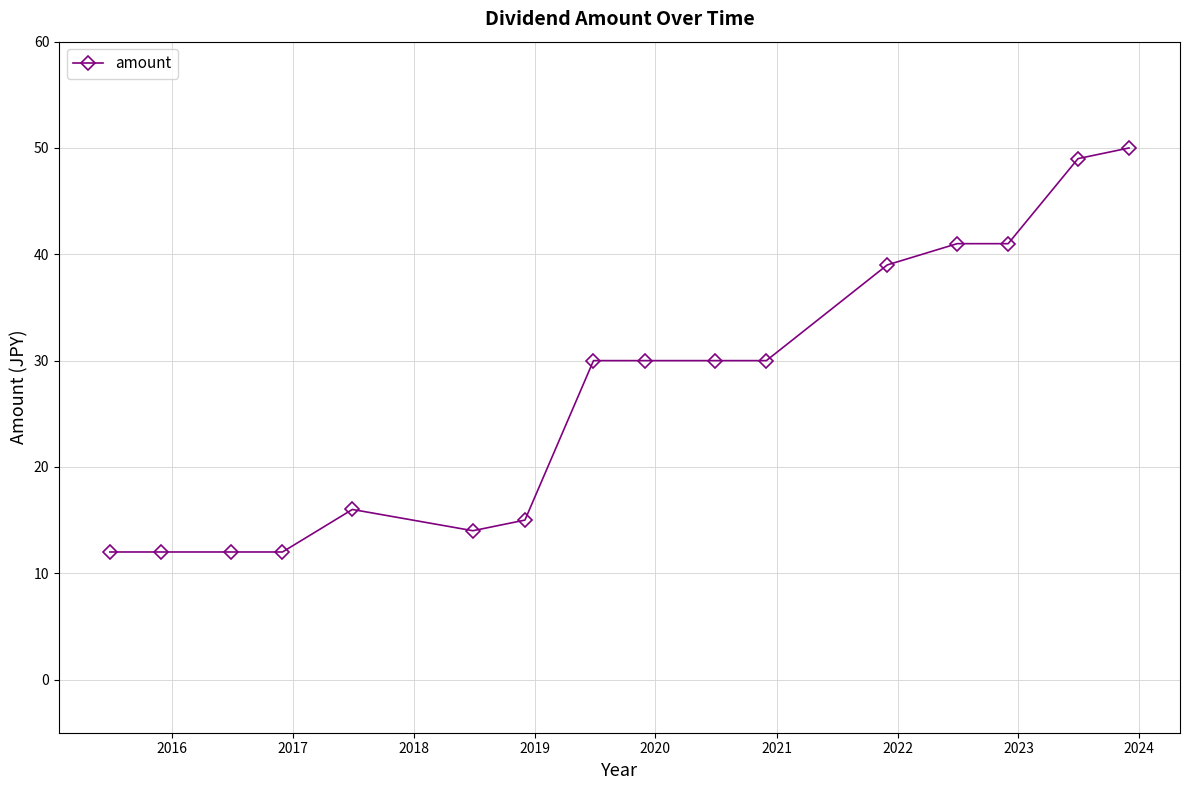

What is the sum of all values?

433